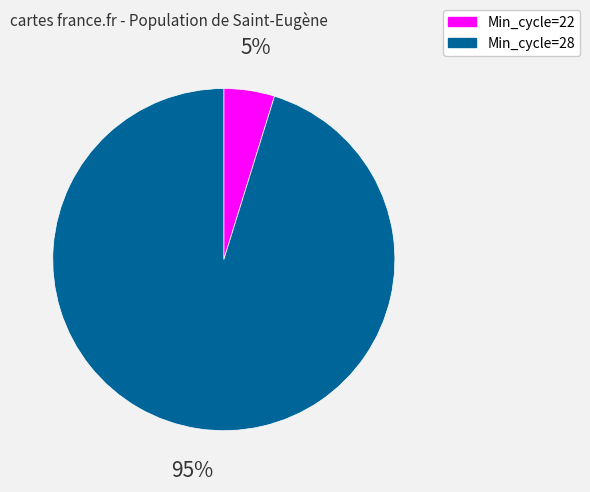

Between Min_cycle=28 and Min_cycle=22, which is larger?

Min_cycle=28